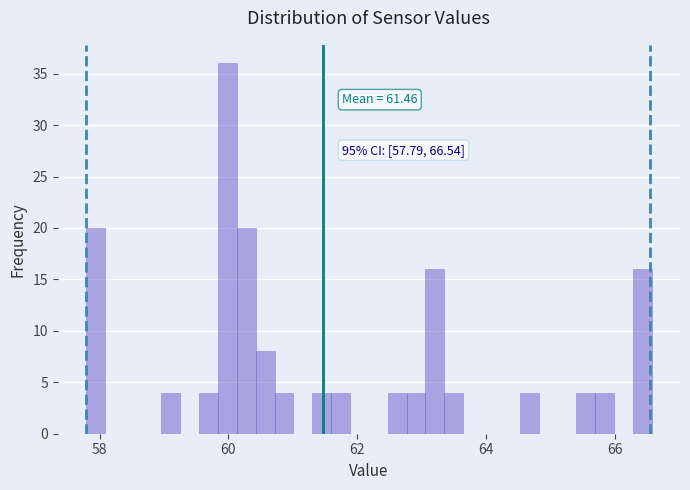

Read against the x-axis, roughly where is the centre of the tallest bar?

60.0